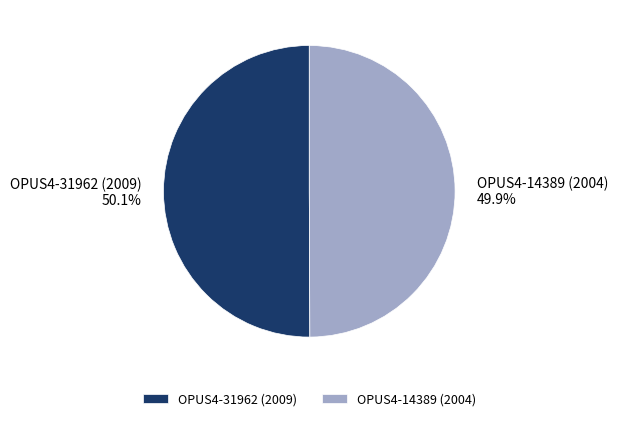

What is the ratio of the value at OPUS4-31962 (2009) to the value at OPUS4-14389 (2004)?

1.0